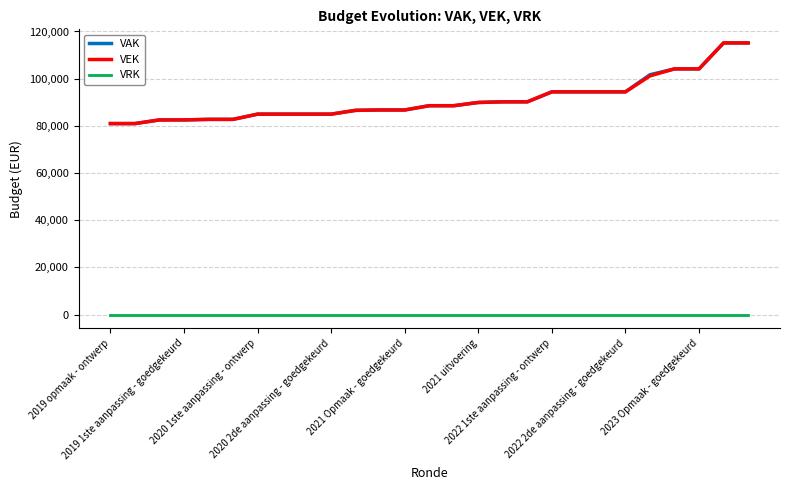

What is the sum of all VEK values?

2457085